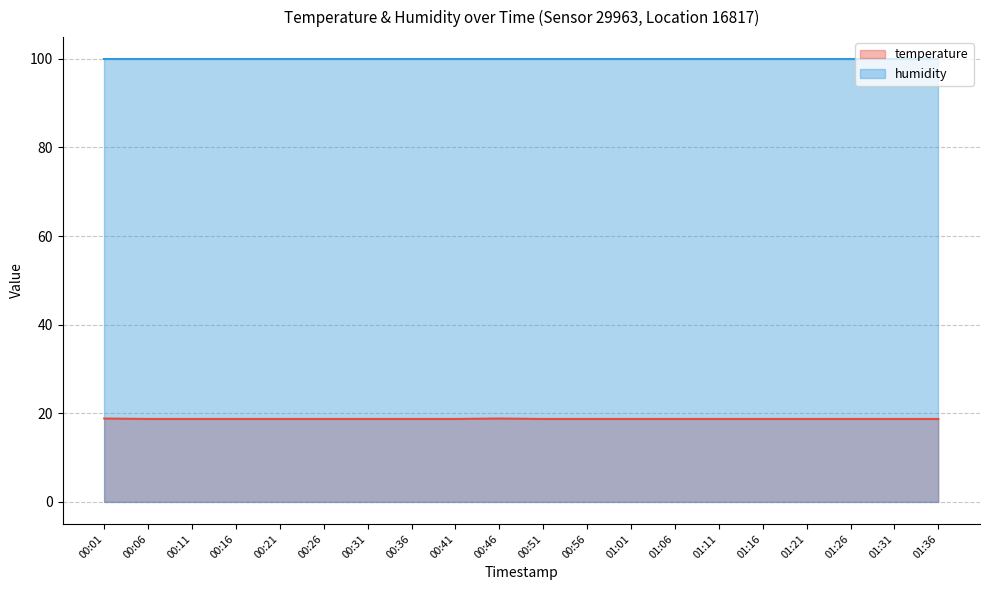

Between 01:16 and 00:51, which is larger?

01:16